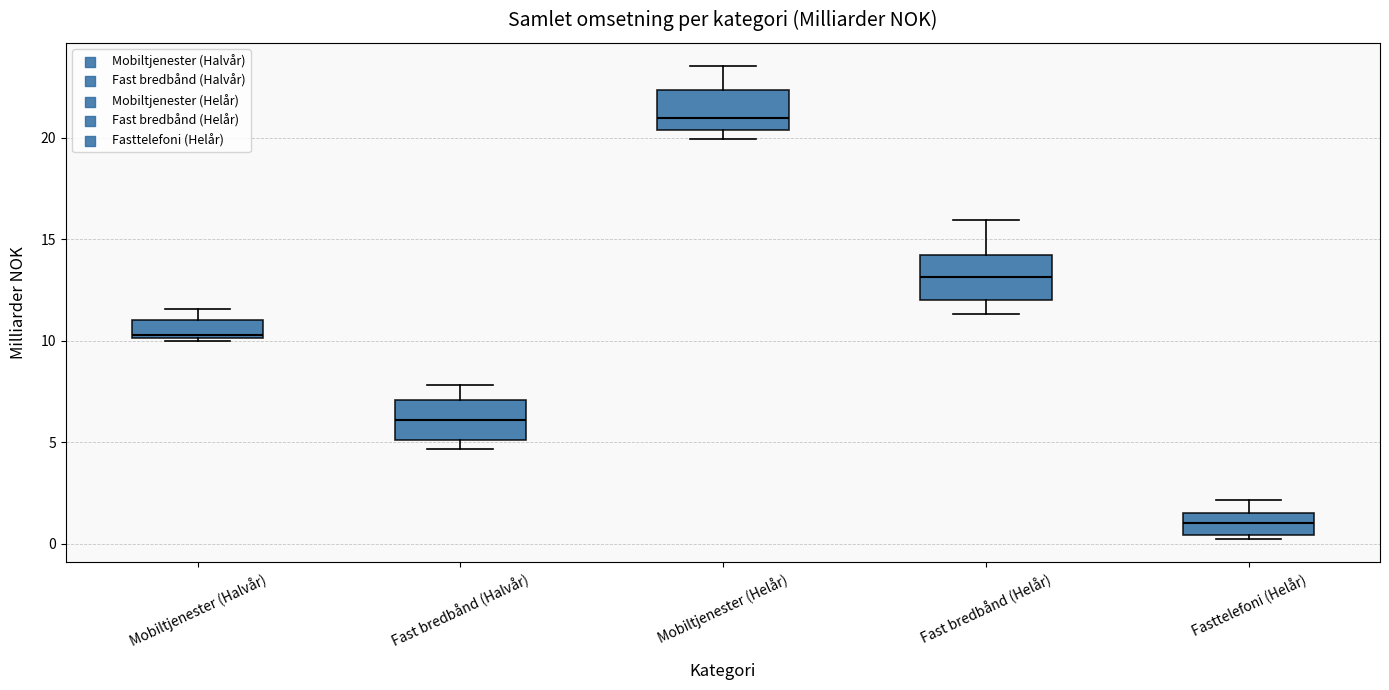

Where is the upper edge of the box for Mobiltjenester (Halvår) on the y-axis? The values are not printed on the chart, so give them approximately, as read against the axis.

11.0